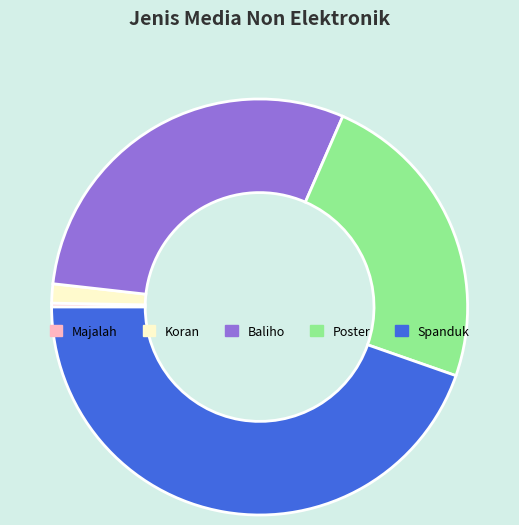

Which has a higher value, Majalah or Koran?

Koran